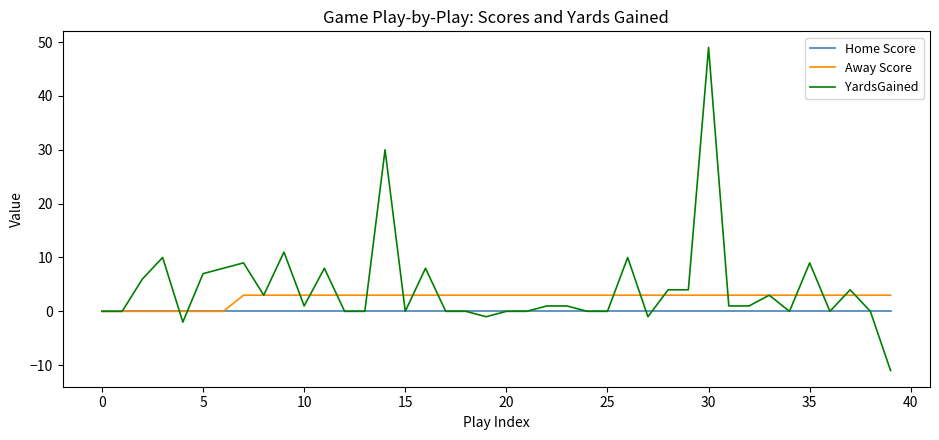

Which series has the largest range (max minus min)?

YardsGained